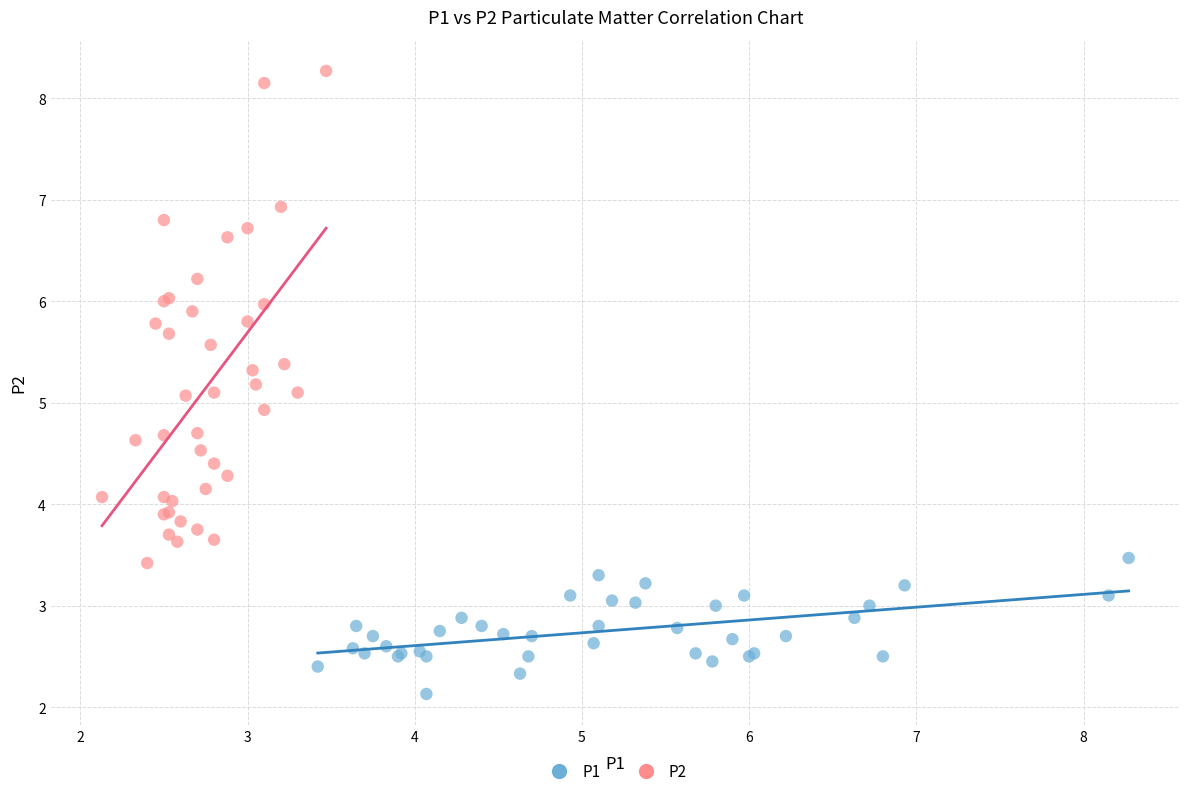

Which series has the widest spread of Y values?

P2